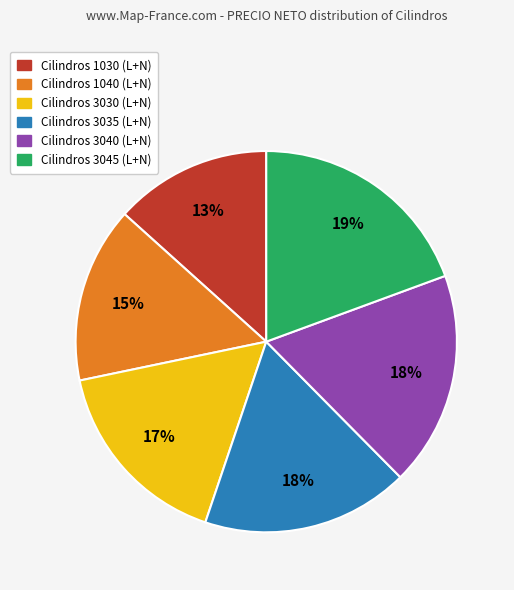

To the nearest percent, what portion does Cilindros 3040 (L+N) represent?

18%